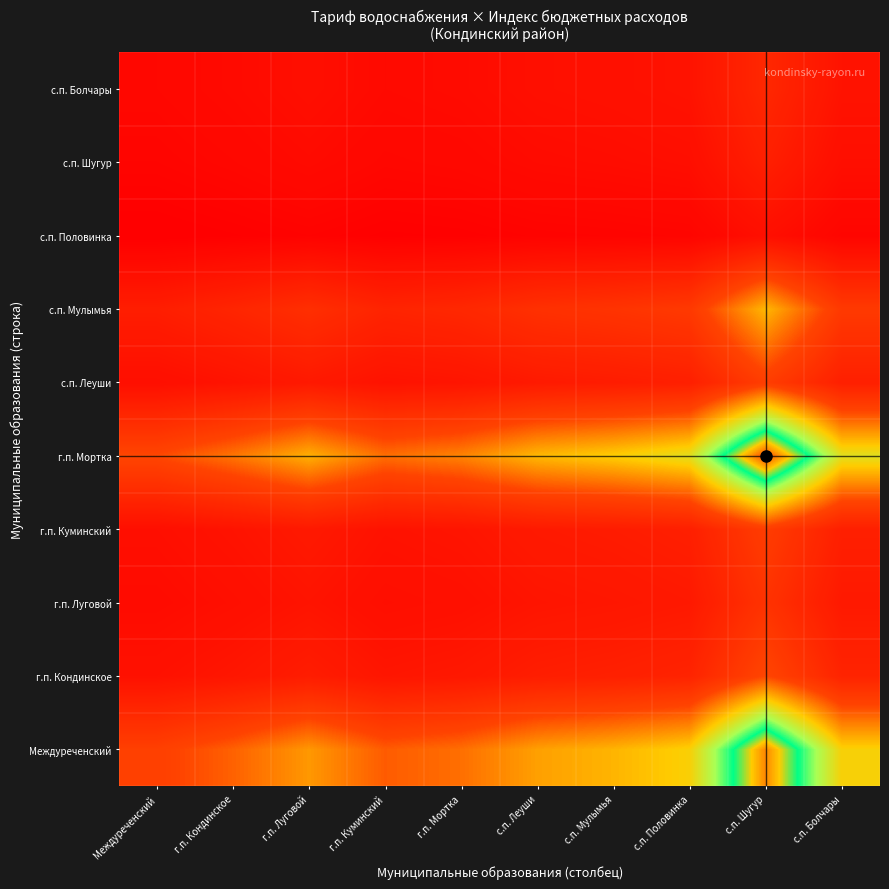

Count the number of categories in the chart.

10